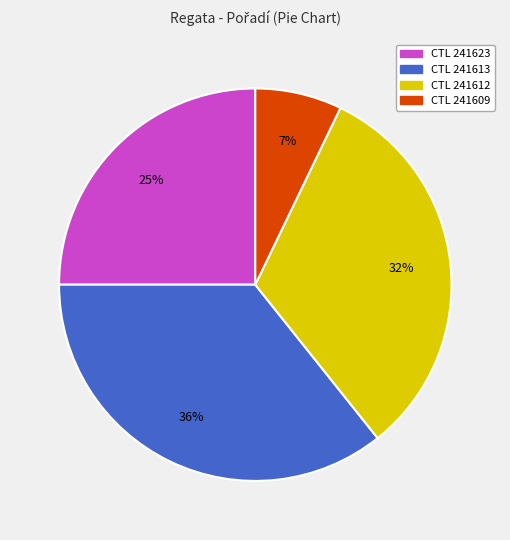

Is there a majority slice in this chart?

No